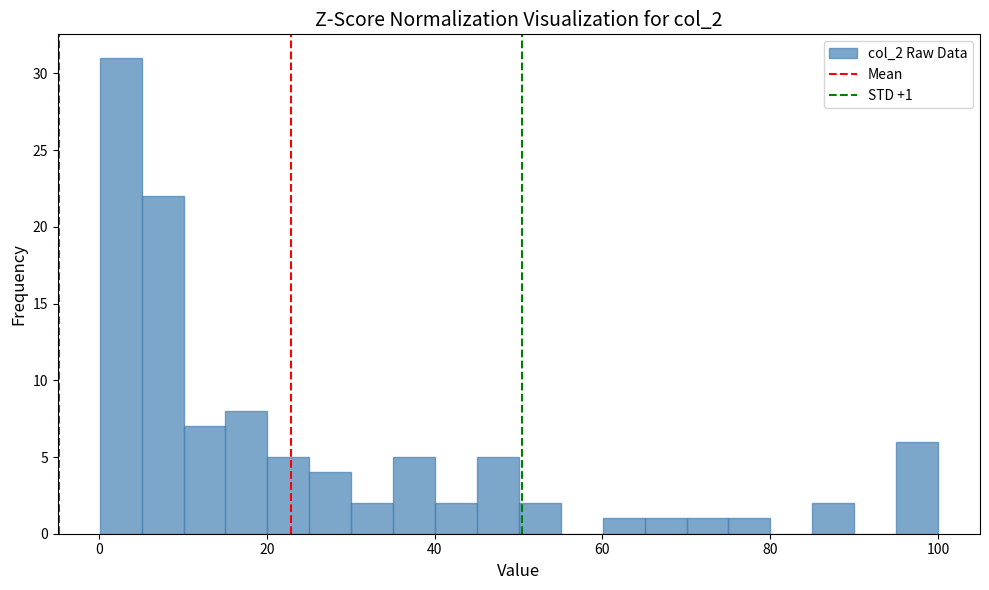

Around what value on the x-axis is the tallest bar? Give the approximate position of its centre, as read against the axis.

2